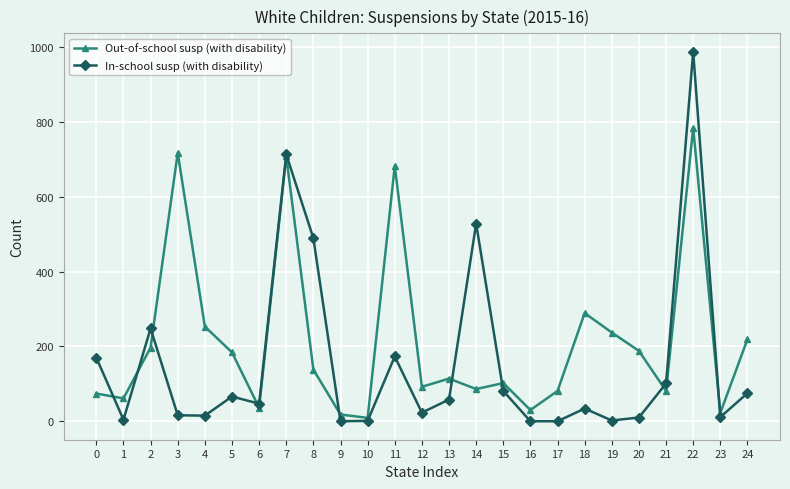

Which series has the largest total across all categories?

Out-of-school susp (with disability)